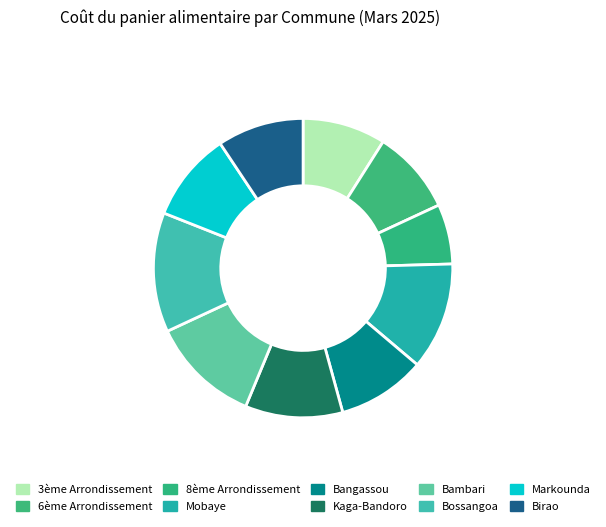

How many slices are in this pie chart?

10